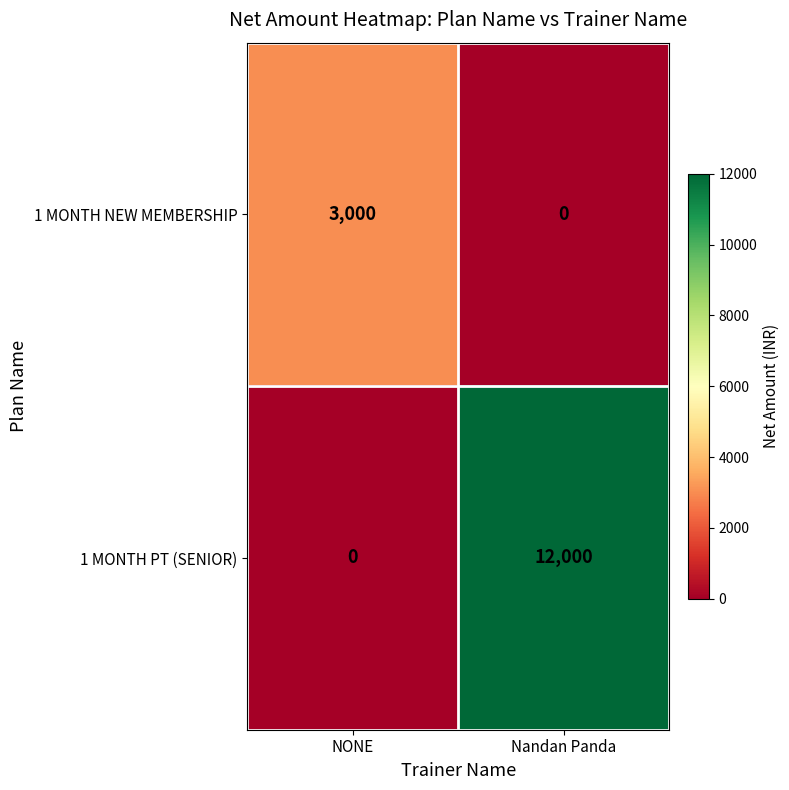

What is the difference between the highest and lowest values at NONE?

3000